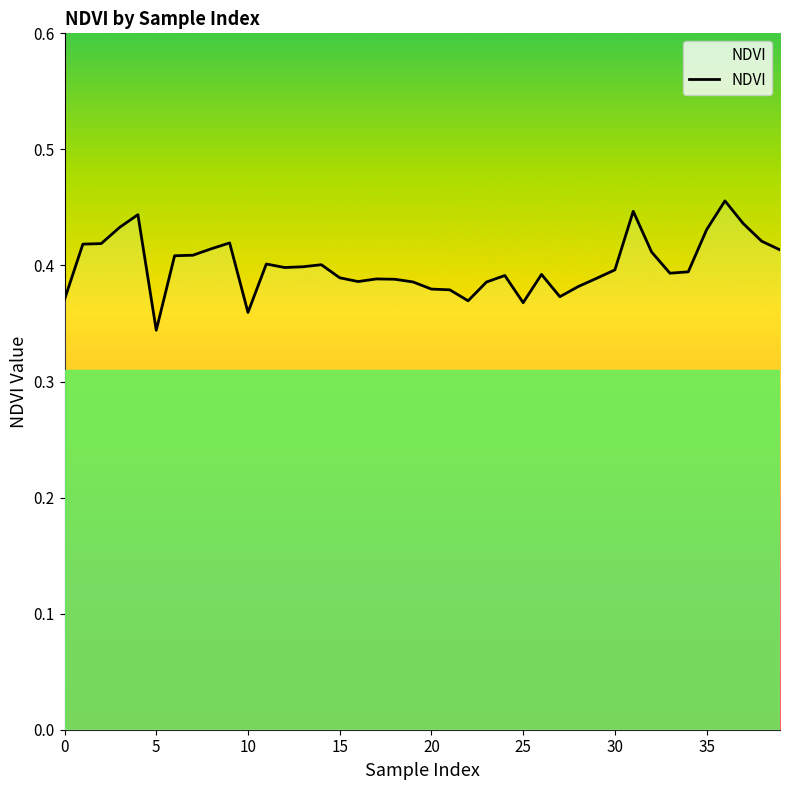

What is the smallest value displayed?

0.3